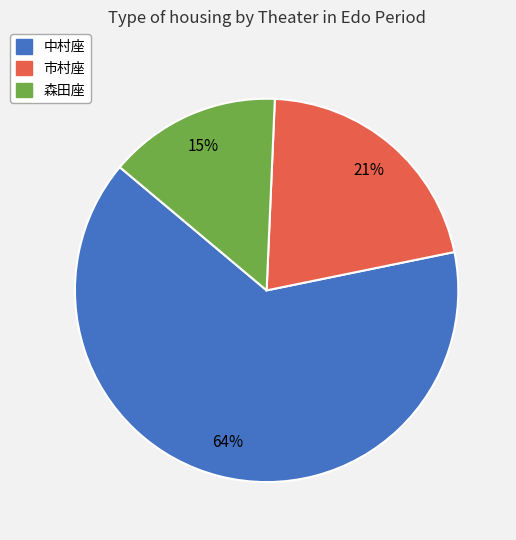

Which slice is the smallest?

森田座